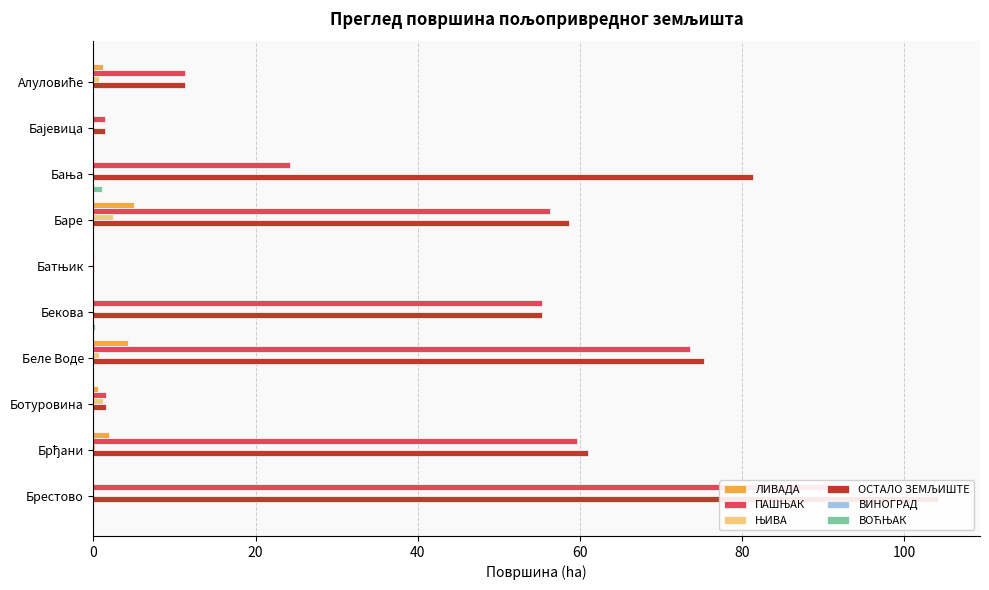

Rank the series at 60 from highest to lowest value.

ОСТАЛО ЗЕМЉИШТЕ, ПАШЊАК, ЛИВАДА, ЊИВА, ВИНОГРАД, ВОЋЊАК